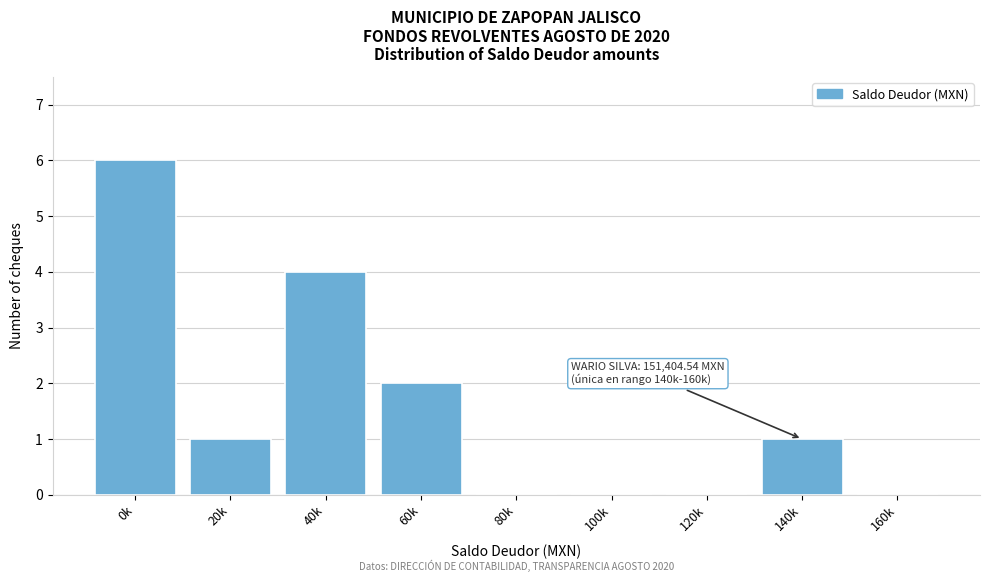

Reading left to right, extract all data points from this chart.

0k=6	20k=1	40k=4	60k=2	80k=0	100k=0	120k=0	140k=1	160k=0